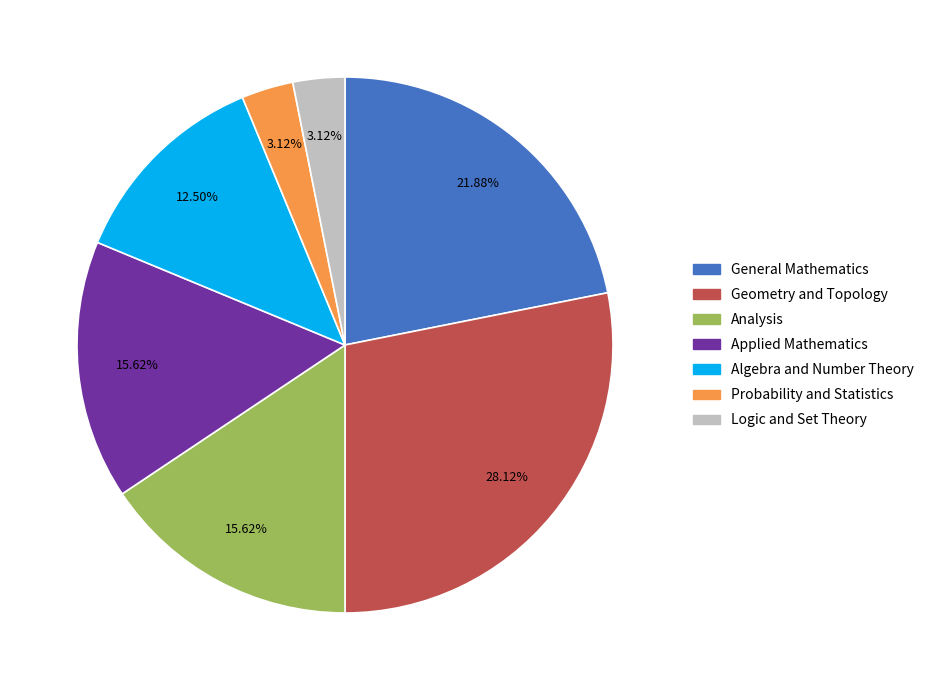

Between Algebra and Number Theory and Probability and Statistics, which is larger?

Algebra and Number Theory